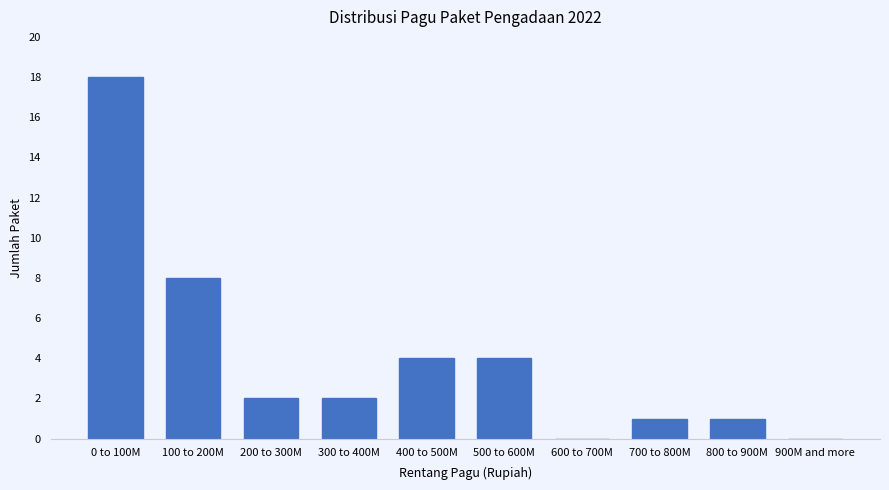

Reading left to right, transcribe all the data shown in this chart.

0 to 100M=18	100 to 200M=8	200 to 300M=2	300 to 400M=2	400 to 500M=4	500 to 600M=4	600 to 700M=0	700 to 800M=1	800 to 900M=1	900M and more=0